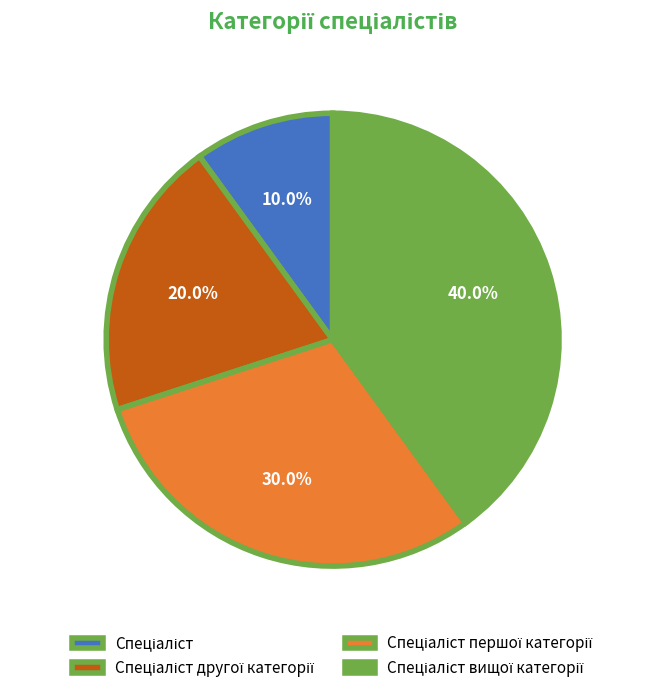

Is there any slice that represents more than half of the pie?

No